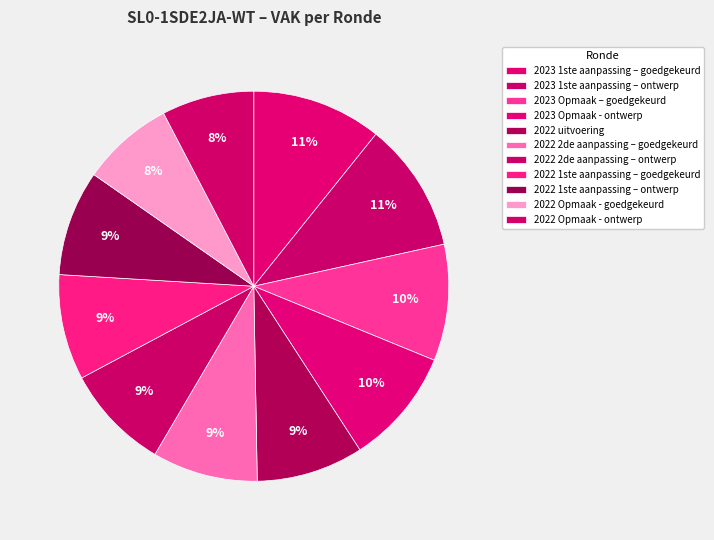

Does 2022 1ste aanpassing – ontwerp account for over 50% of the chart?

No